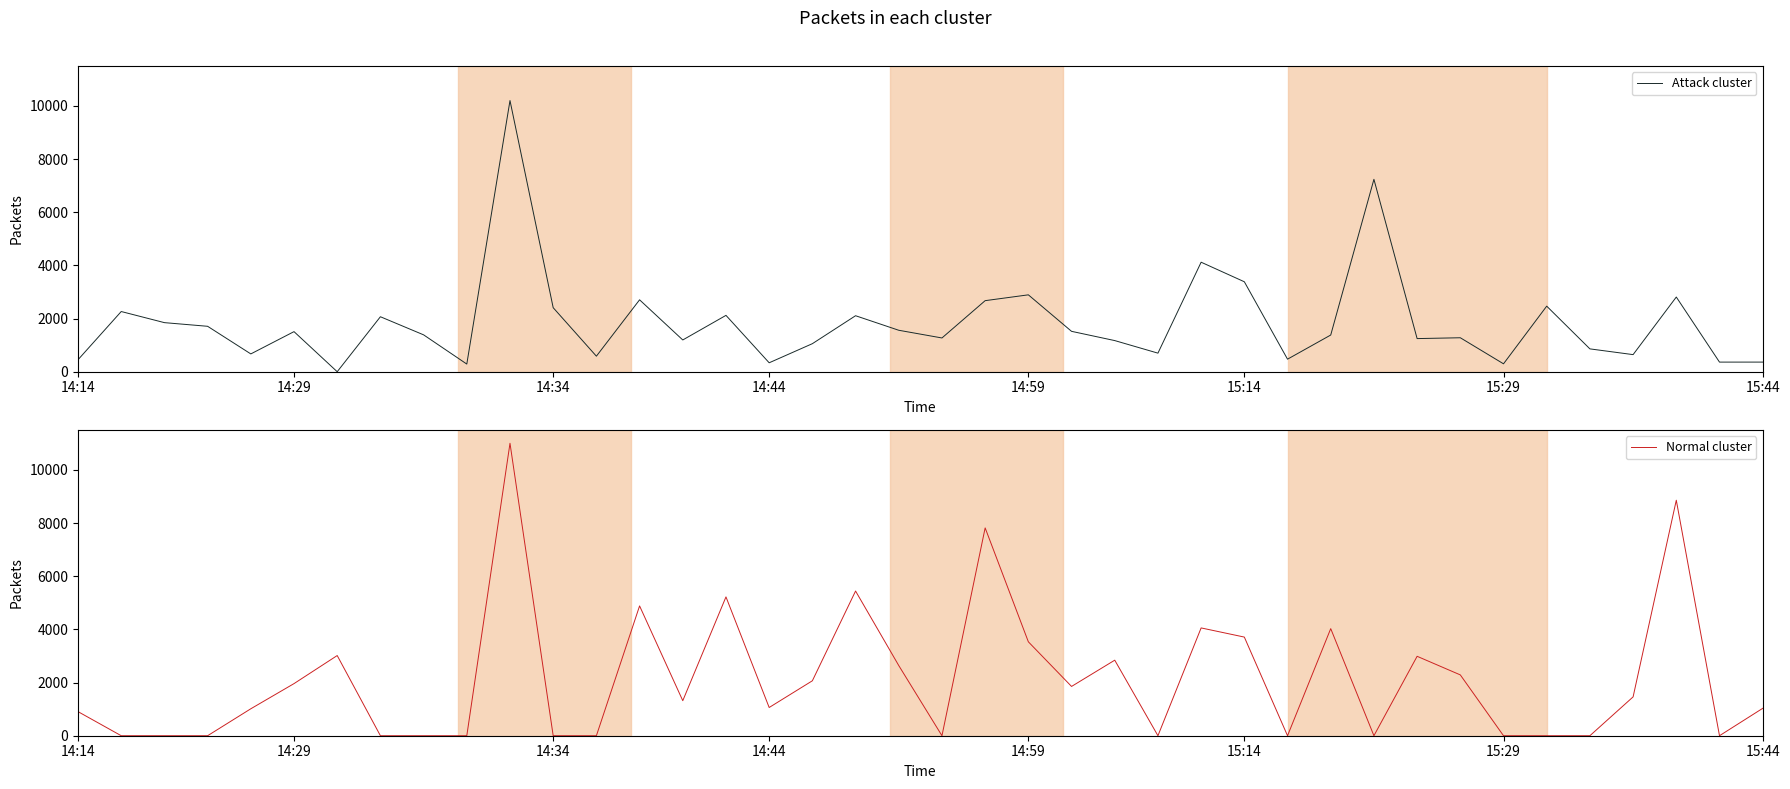

What is the difference between the maximum and minimum values in the Normal cluster series?

11000.0